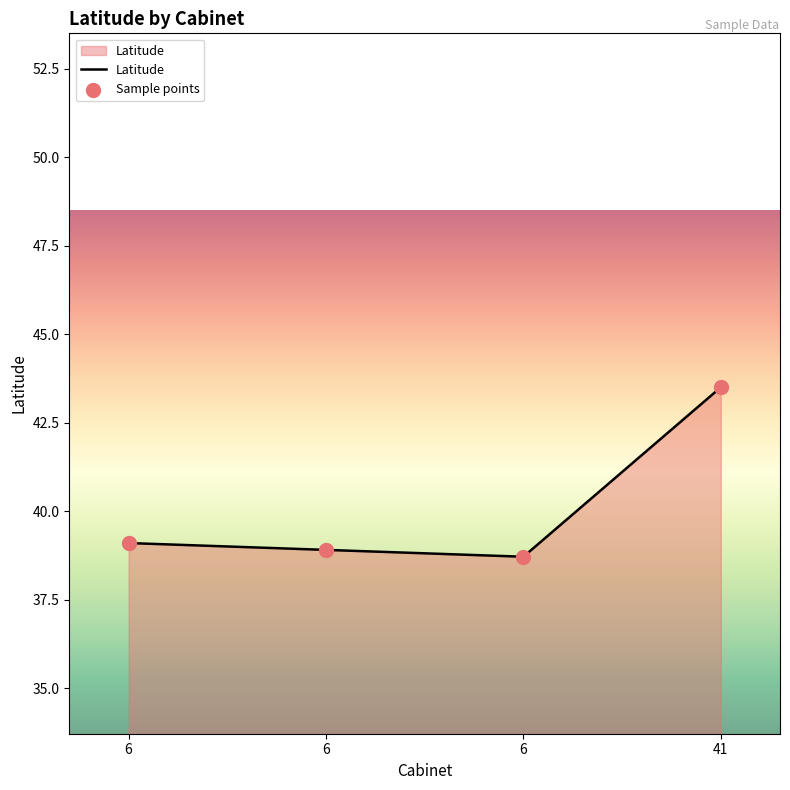

Does the chart have visible grid lines?

No